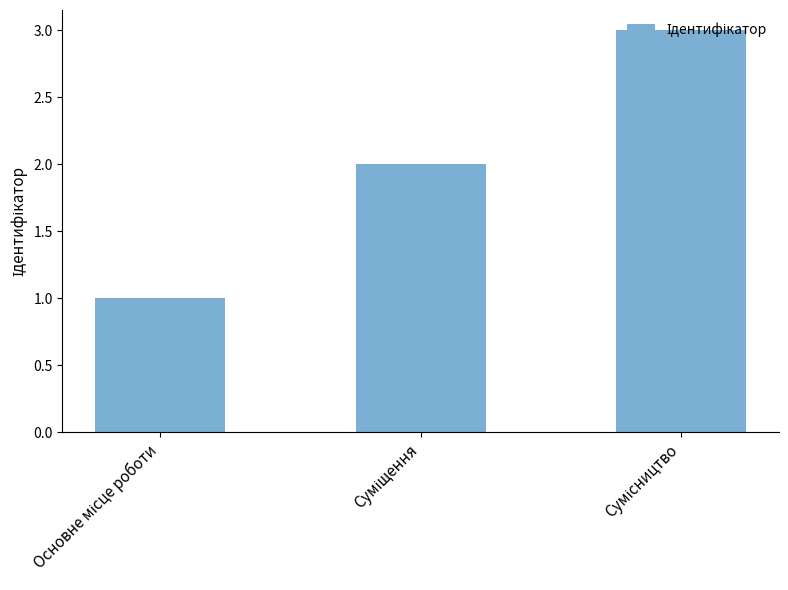

What is the greatest value displayed?

3